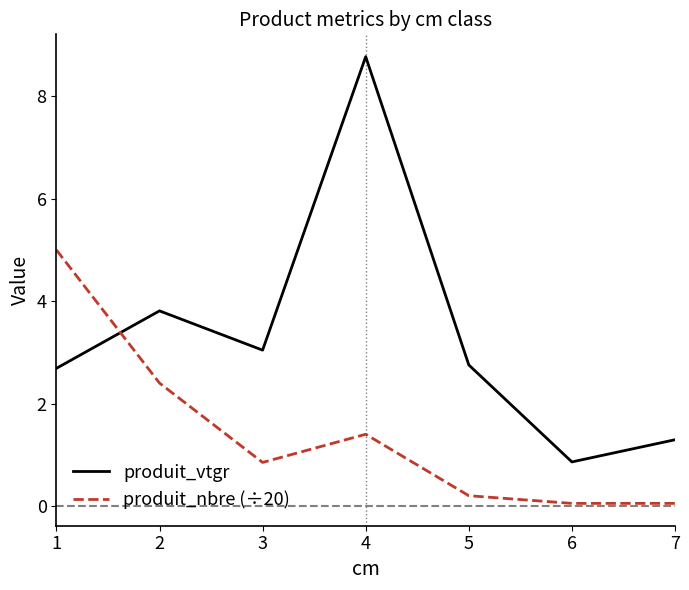

How many interior local valleys does the produit_vtgr series have?

2